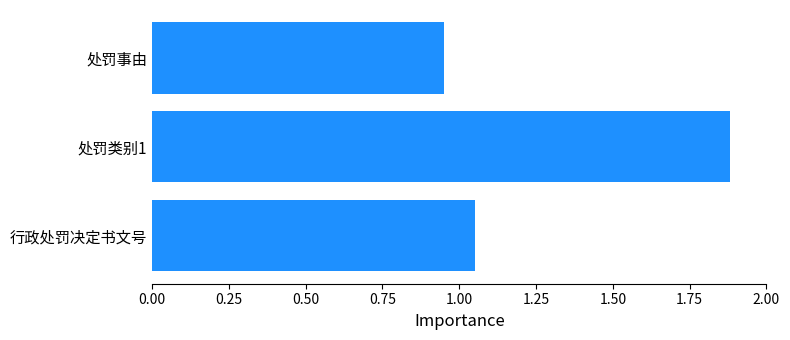

At which category does the chart reach its peak across all series?

处罚类别1